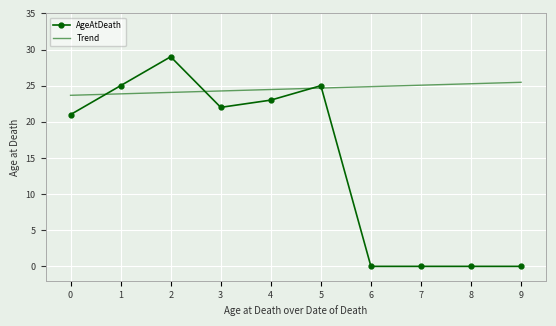

Rank the series by their average value, from highest to lowest.

Trend, AgeAtDeath